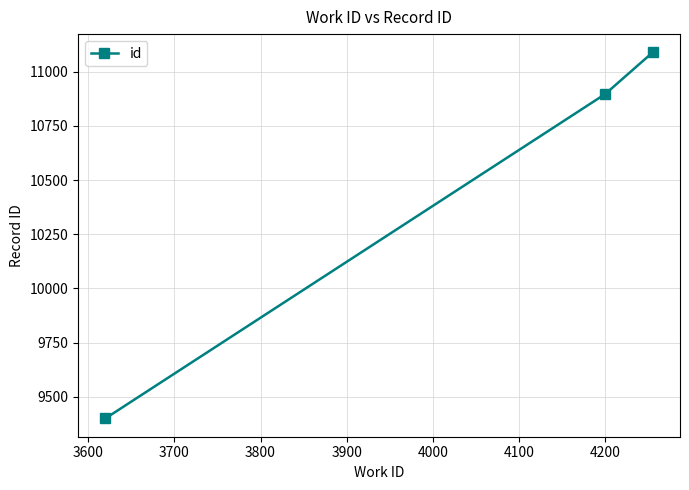

What is the value of the 1st point from the left?

9400